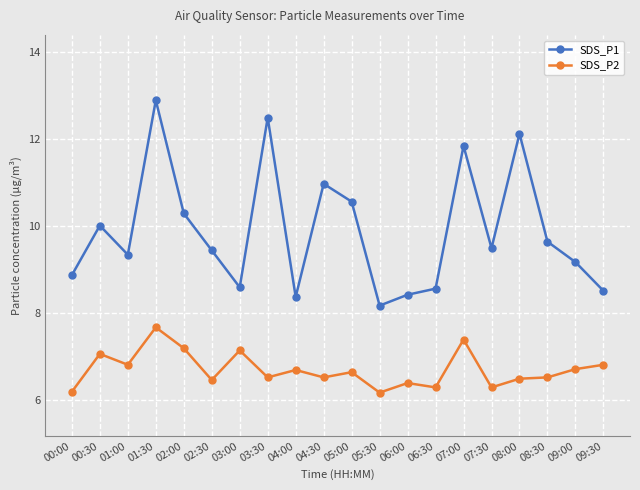

At how many categories does at least one series exceed 8?

20